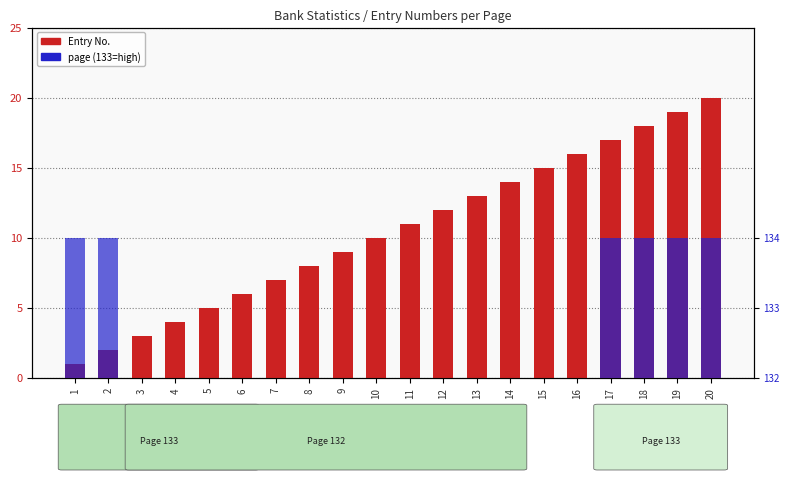

Which series has the largest total across all categories?

Entry No.